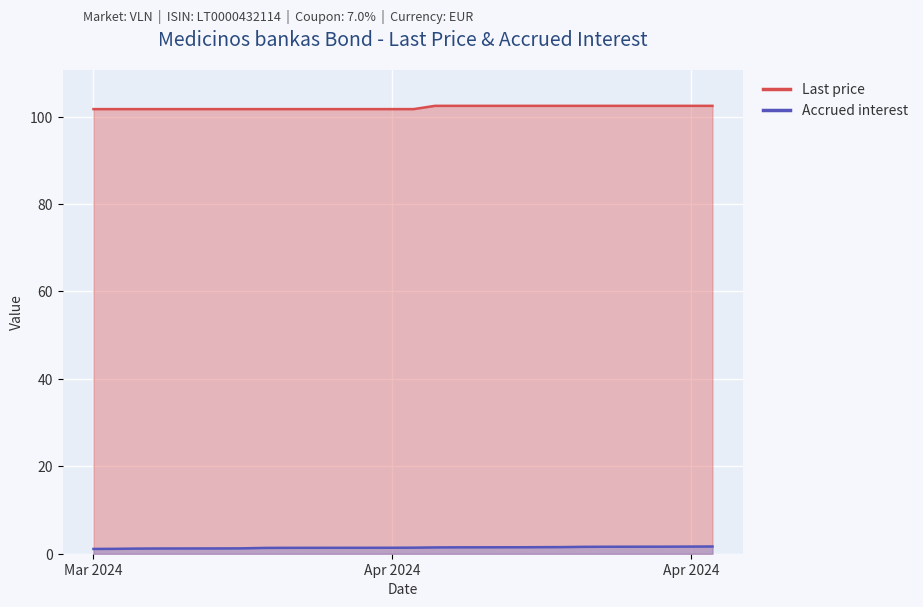

The Last price series shows 143.7 at Apr 2024. True or false?

False